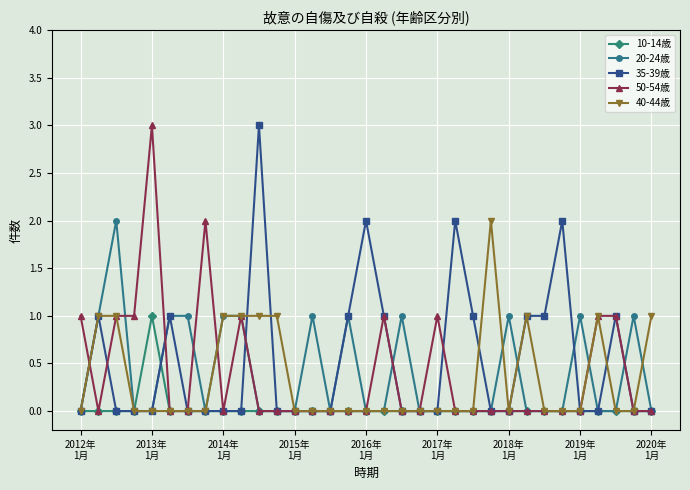

True or false: 10-14歳 has more than 0 interior local peaks.

True